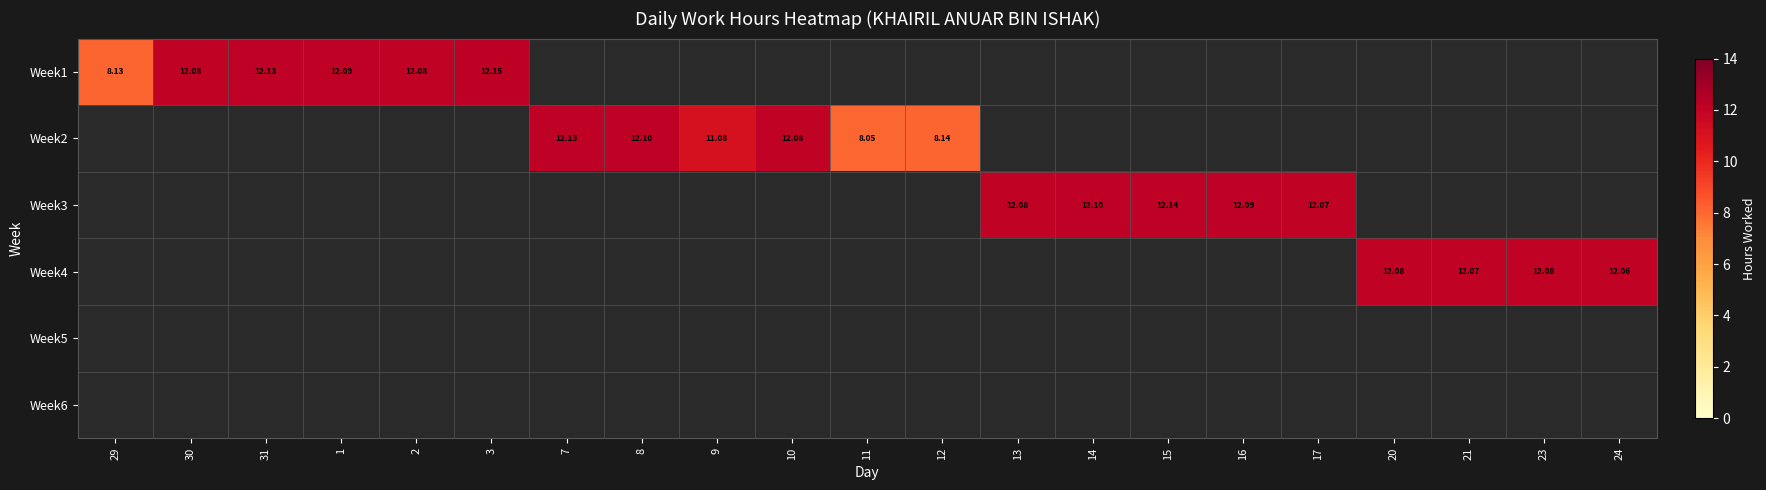

Which category has the lowest value across all series?

7